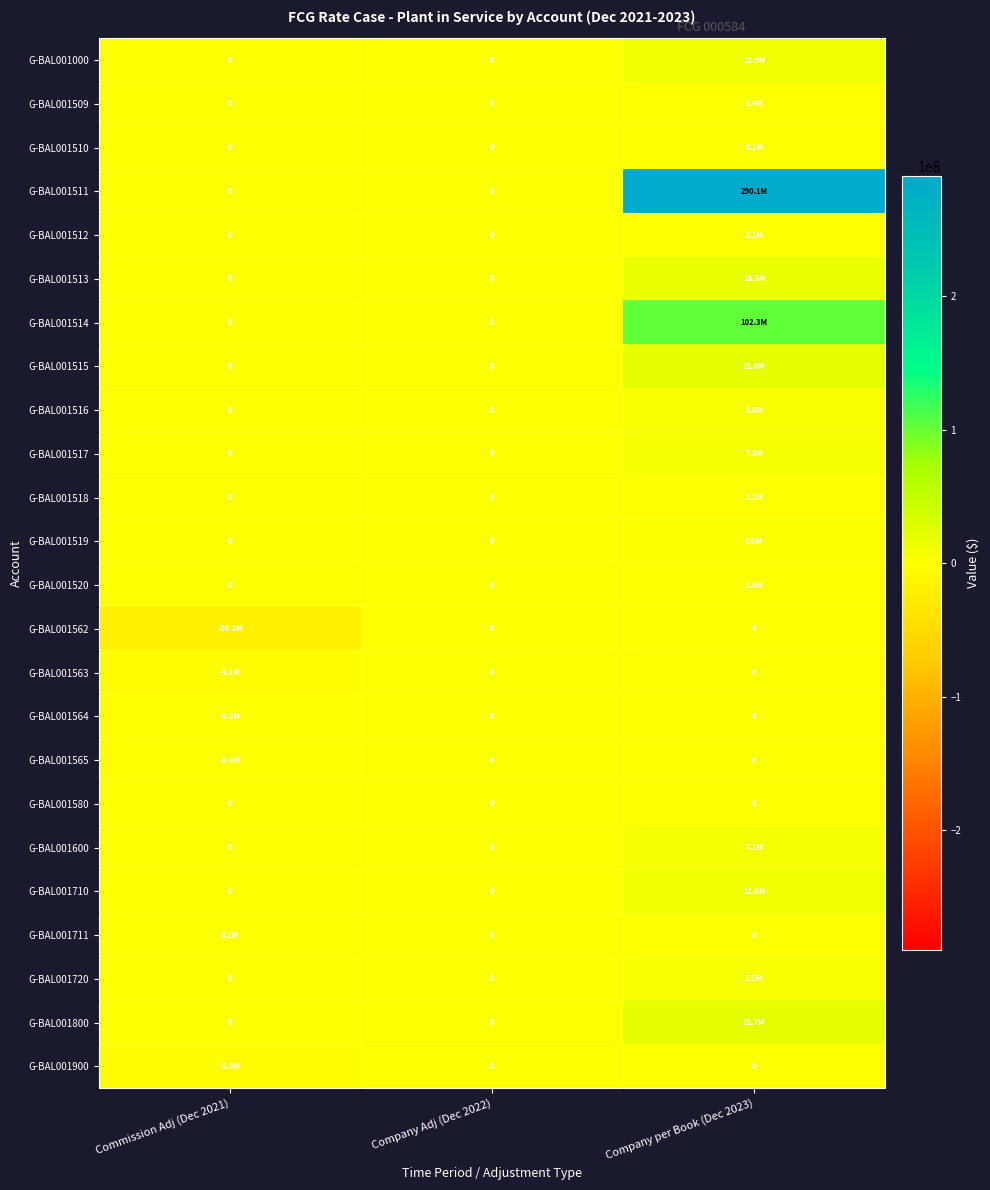

At which label does G-BAL001513 reach its peak?

Company per Book (Dec 2023)